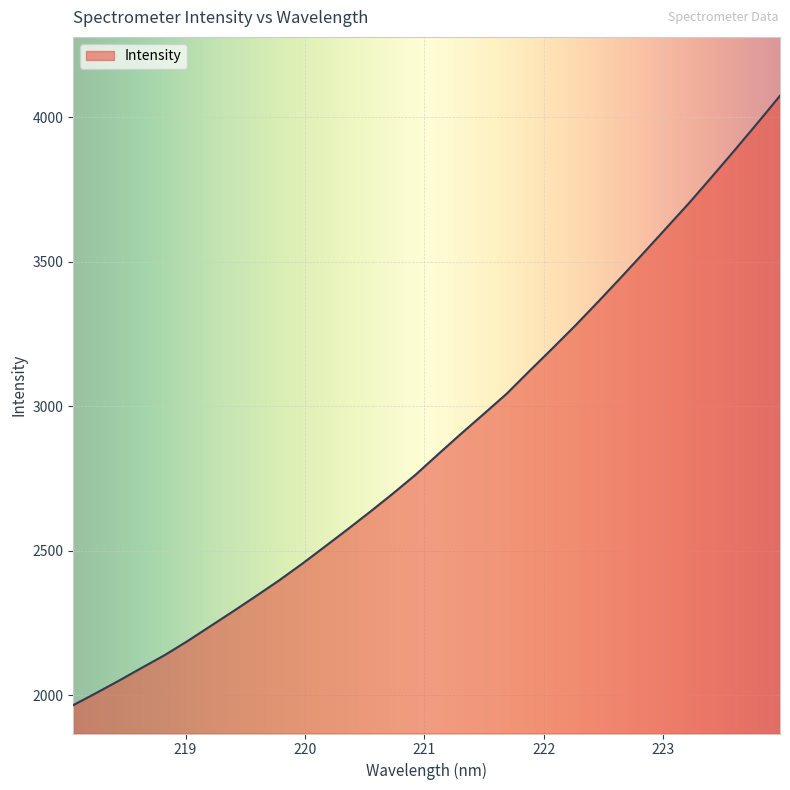

What is the maximum value shown in the chart?

4075.2